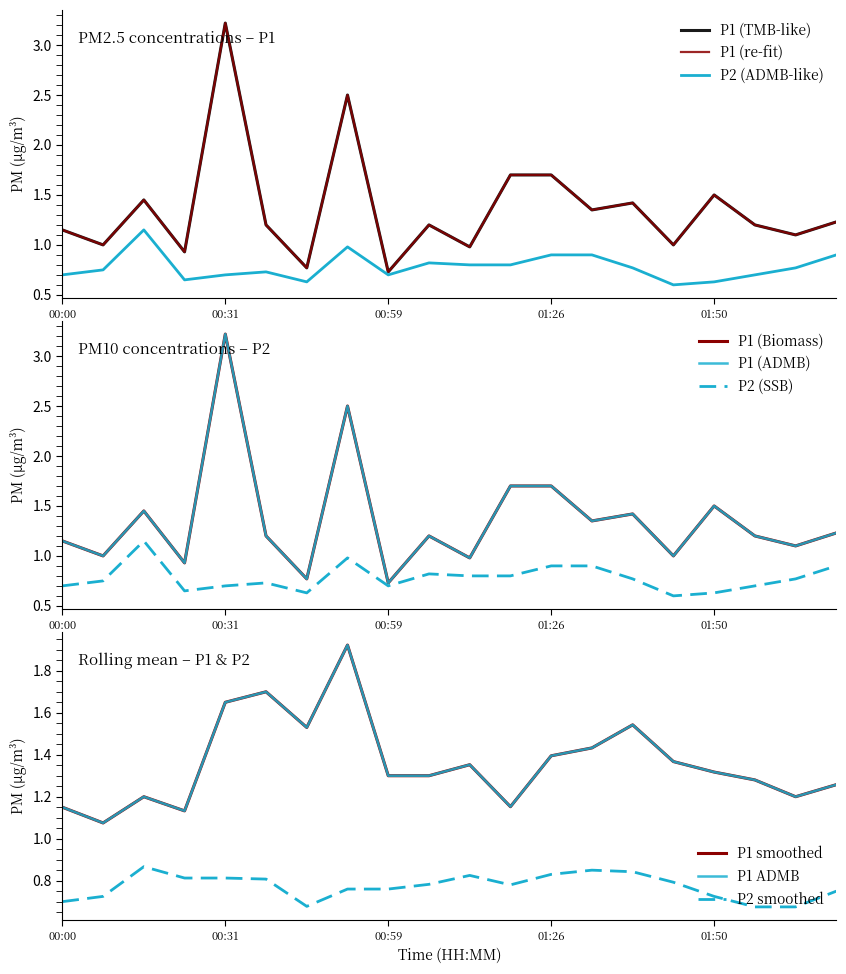

What is the total value across all series at 01:41?

1.6